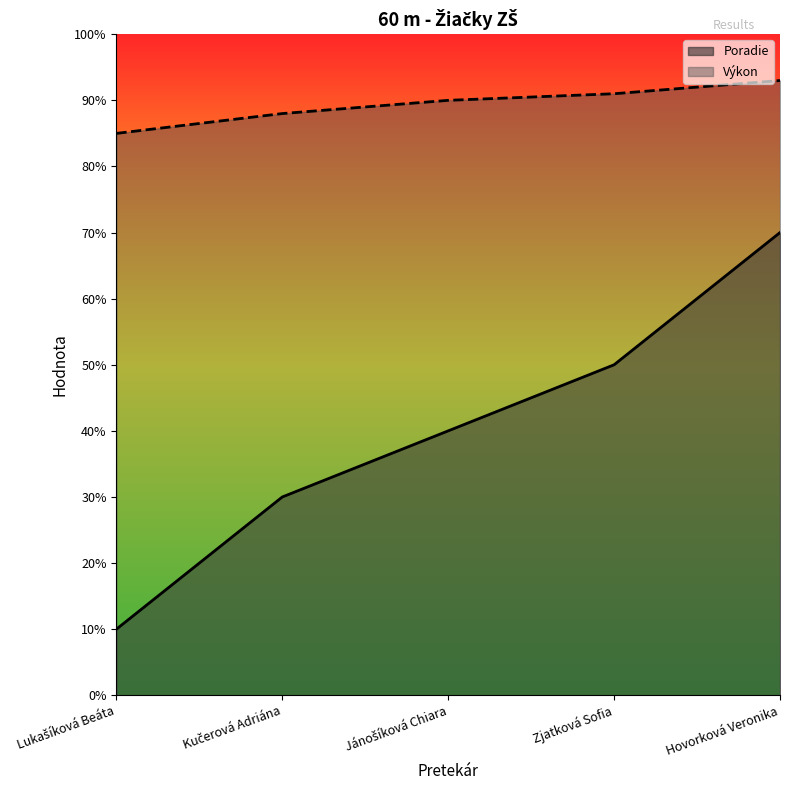

Does the chart have visible grid lines?

No